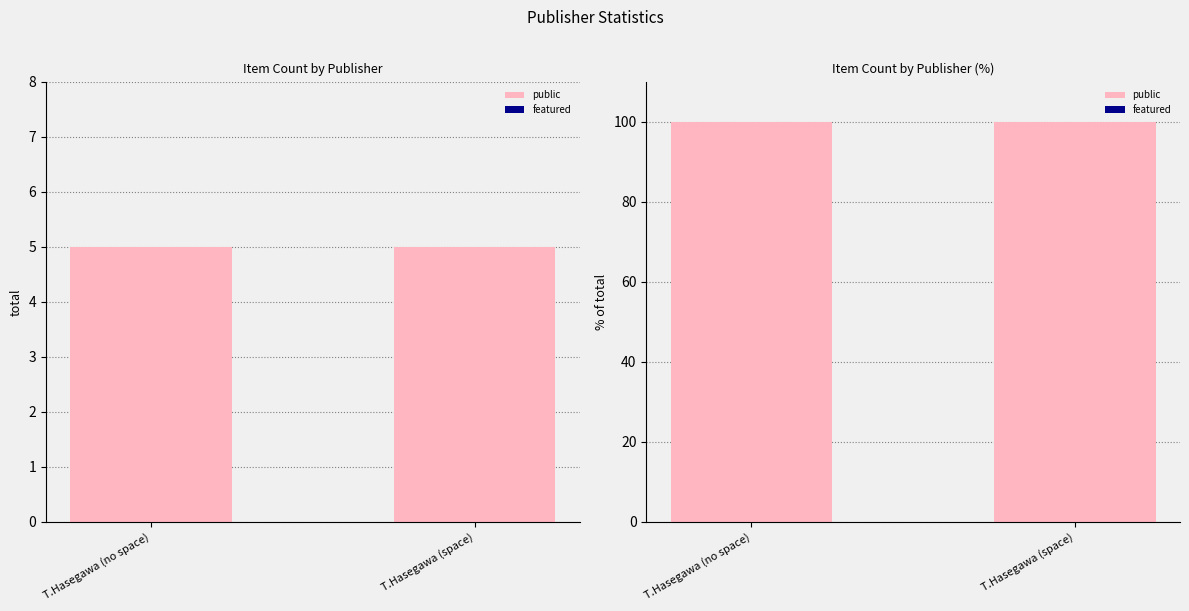

What are all the series names shown in the legend?

public, featured